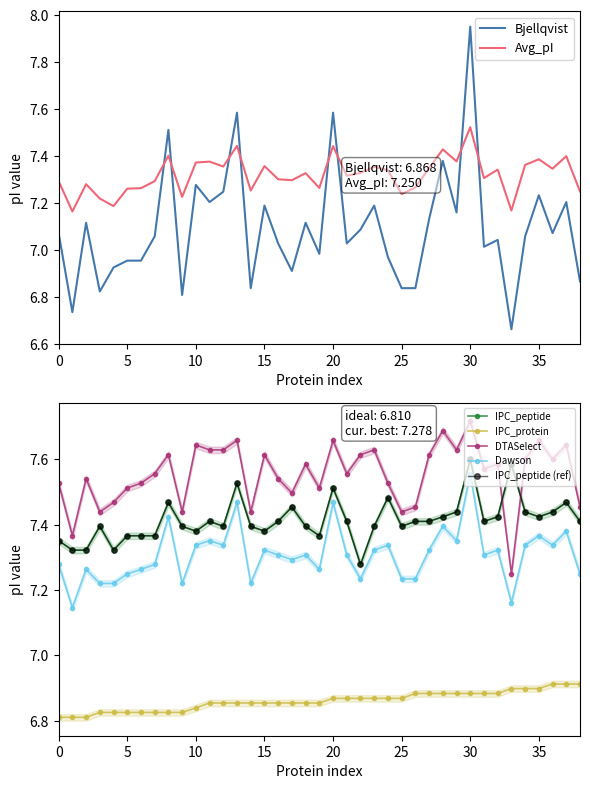

What is the value of the DTASelect point at the 14th from the left?

7.7